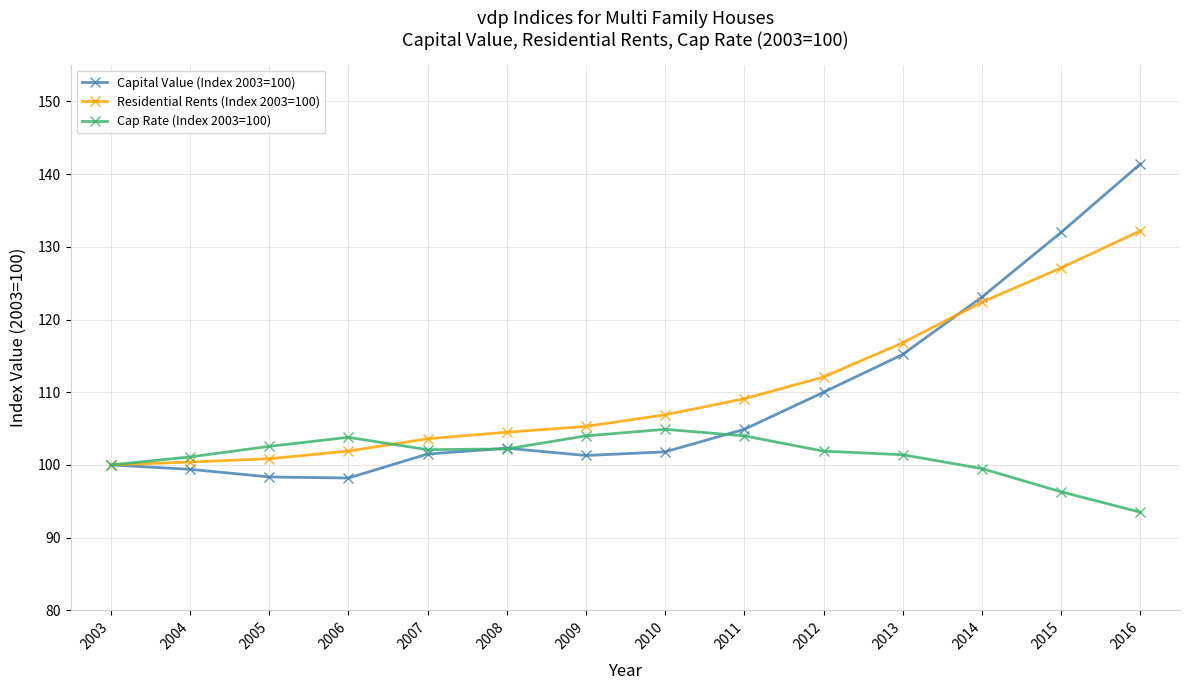

At which label is Residential Rents (Index 2003=100) closest to 116?

2013